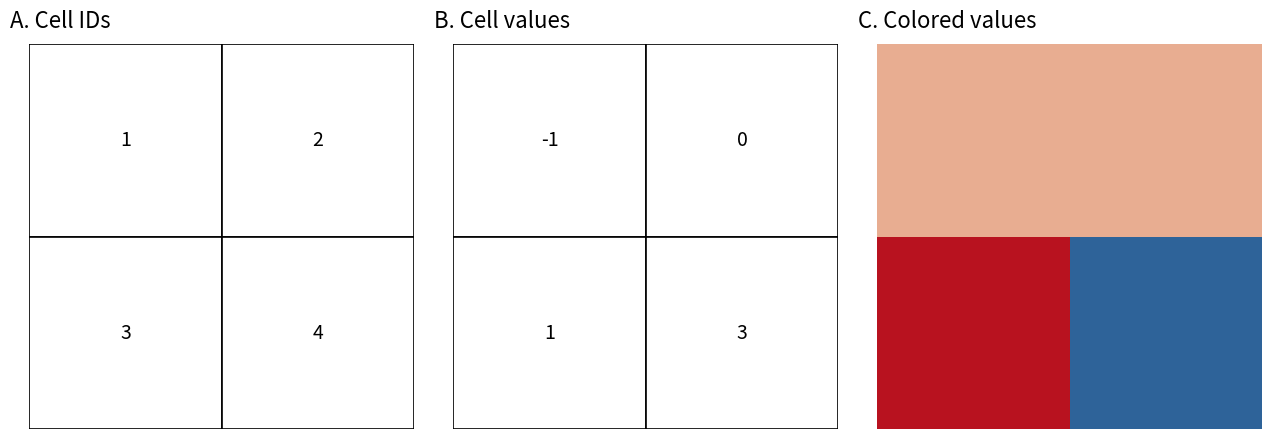

How many values in the 1968670d90e136beb1a5e9aaf847d3807c4b40e series are below 0?

1